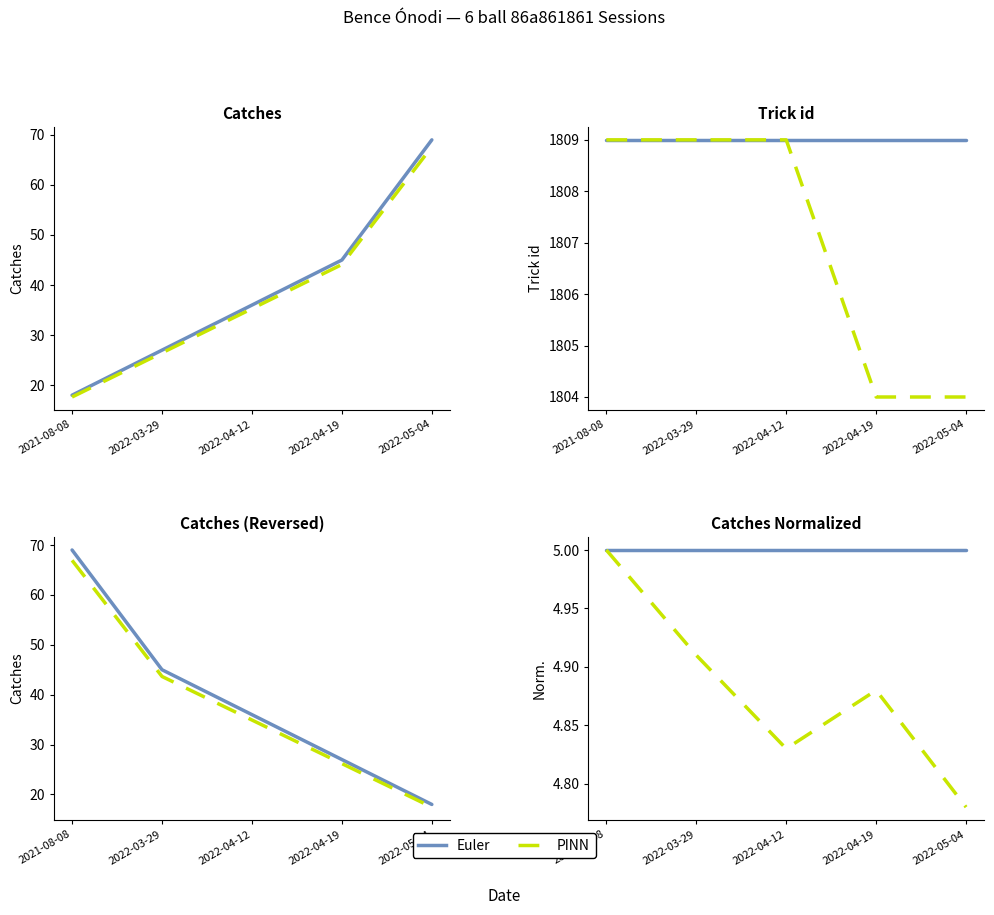

List the series in order of their peak value, highest first.

Euler, PINN